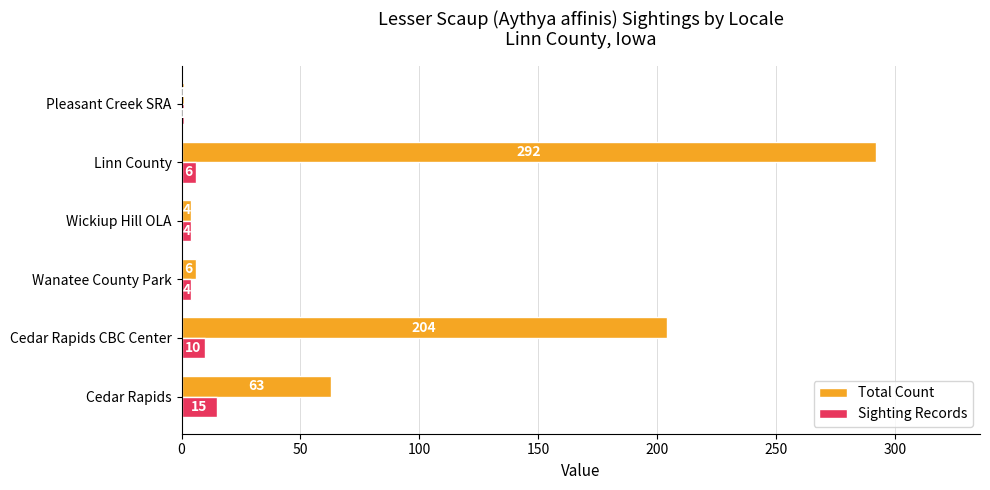

At which category does the chart reach its peak across all series?

Linn County